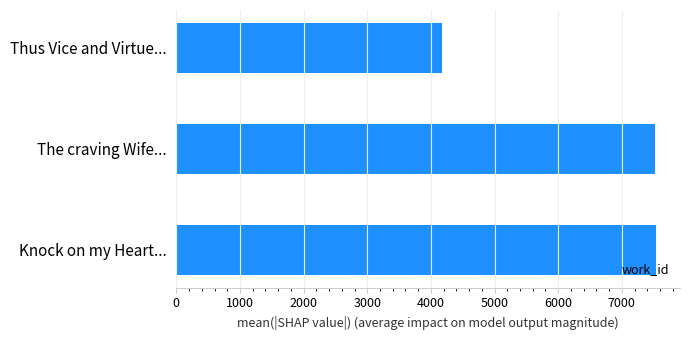

Is it true that the value at The craving Wife... is 7528?

True